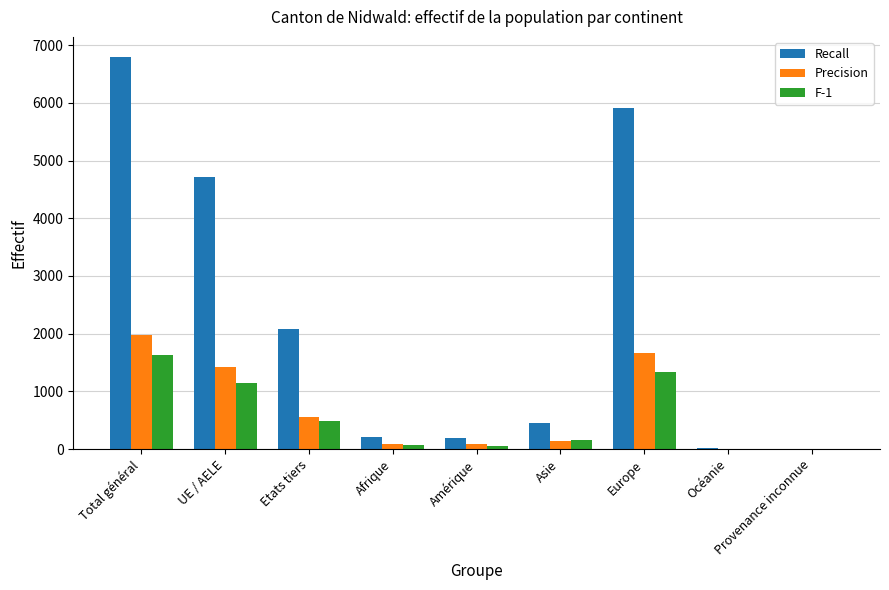

Which series has the largest total across all categories?

Recall